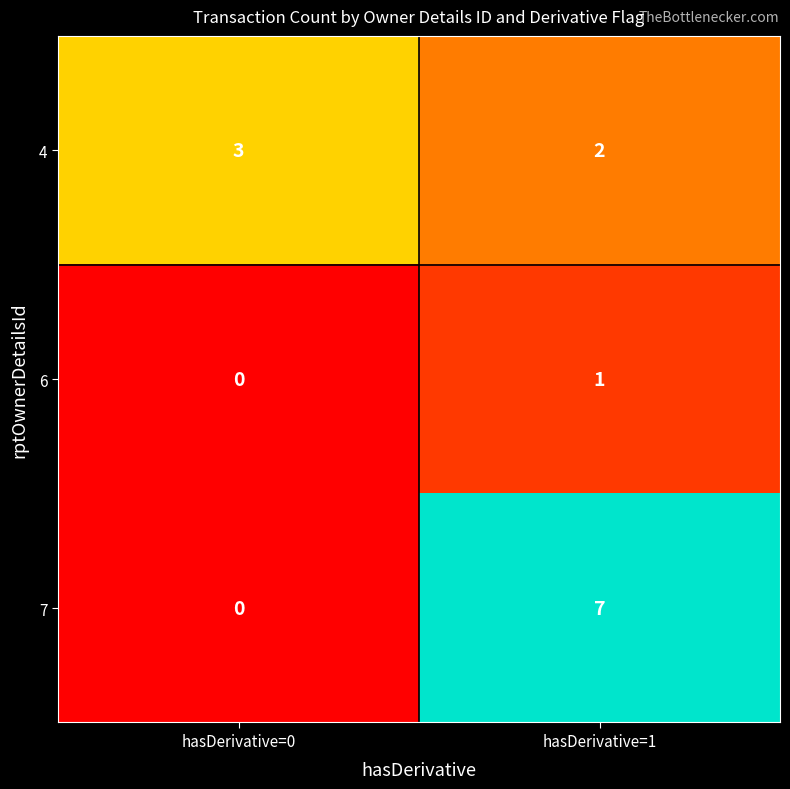

What is the maximum value shown in the chart?

7